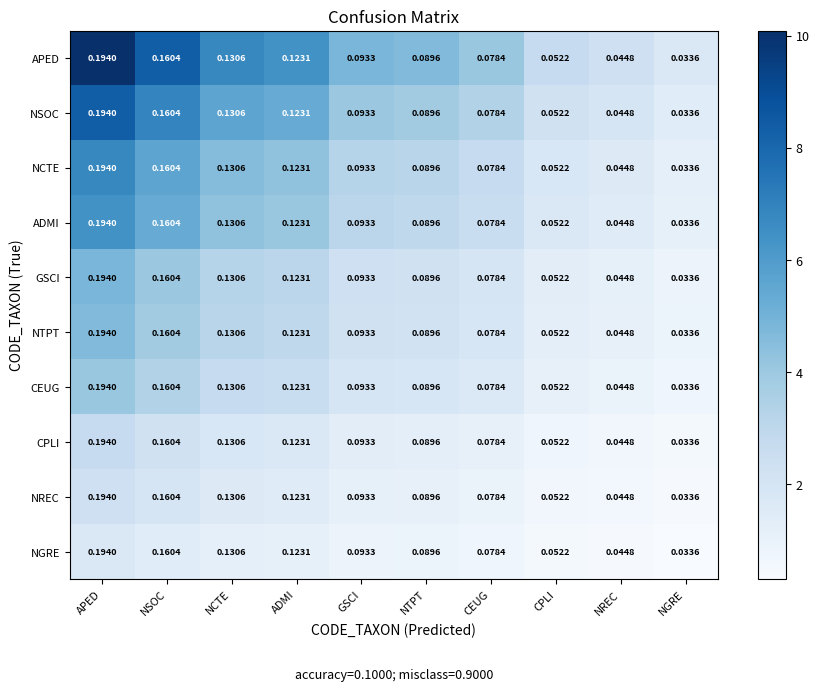

Is the value of CPLI at GSCI greater than the value of NREC at NTPT?

Yes